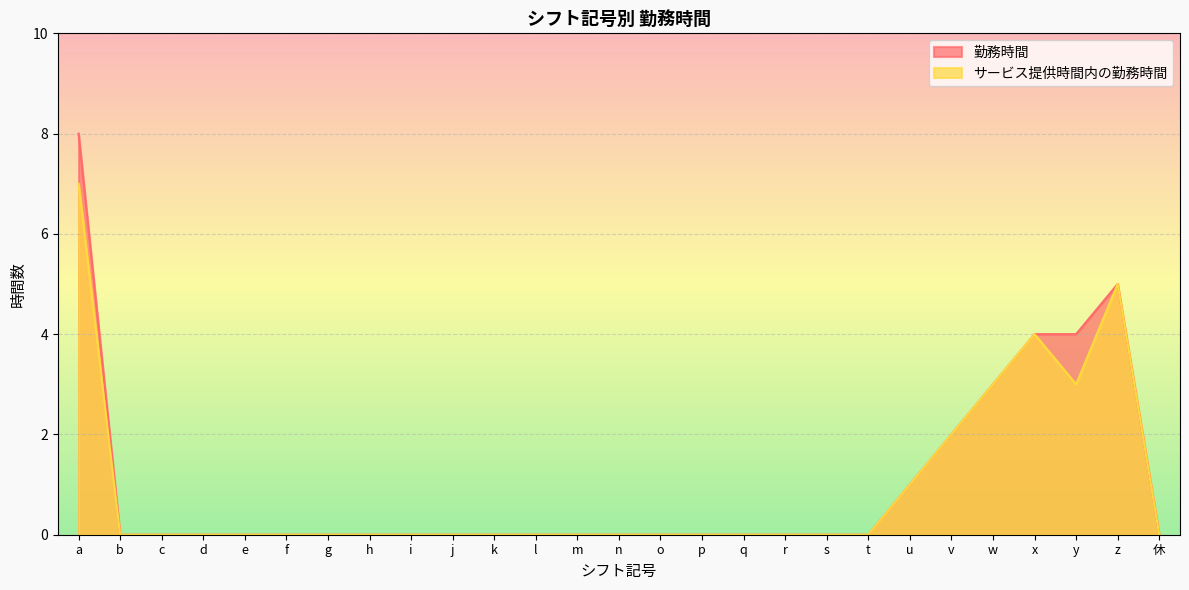

Reading left to right, transcribe all the data shown in this chart.

勤務時間: a=8	b=0	c=0	d=0	e=0	f=0	g=0	h=0	i=0	j=0	k=0	l=0	m=0	n=0	o=0	p=0	q=0	r=0	s=0	t=0	u=1	v=2	w=3	x=4	y=4	z=5	休=0
サービス提供時間内の勤務時間: a=7	b=0	c=0	d=0	e=0	f=0	g=0	h=0	i=0	j=0	k=0	l=0	m=0	n=0	o=0	p=0	q=0	r=0	s=0	t=0	u=1	v=2	w=3	x=4	y=3	z=5	休=0